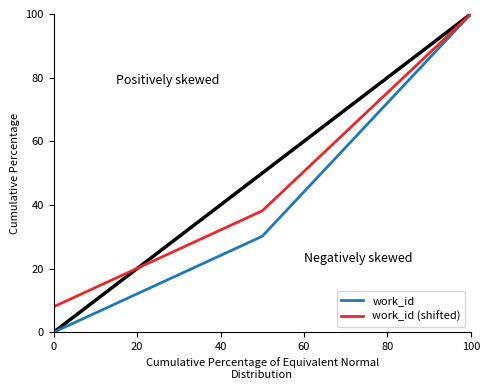

Which series has the largest total across all categories?

work_id (shifted)